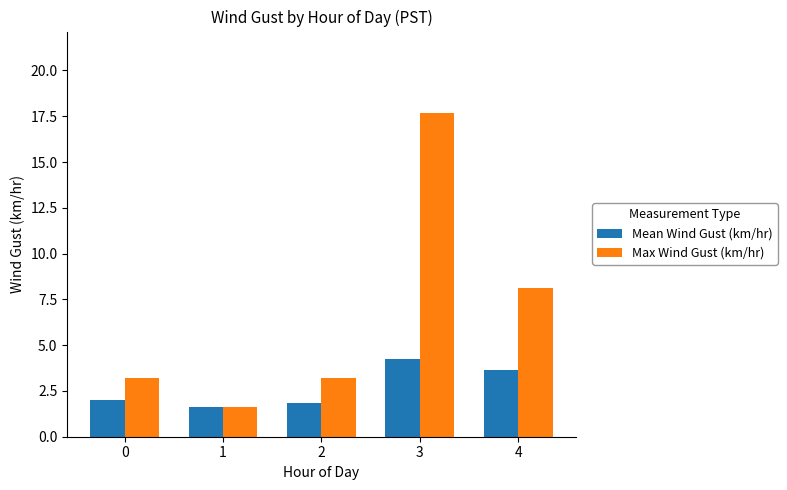

Count the number of categories in the chart.

5